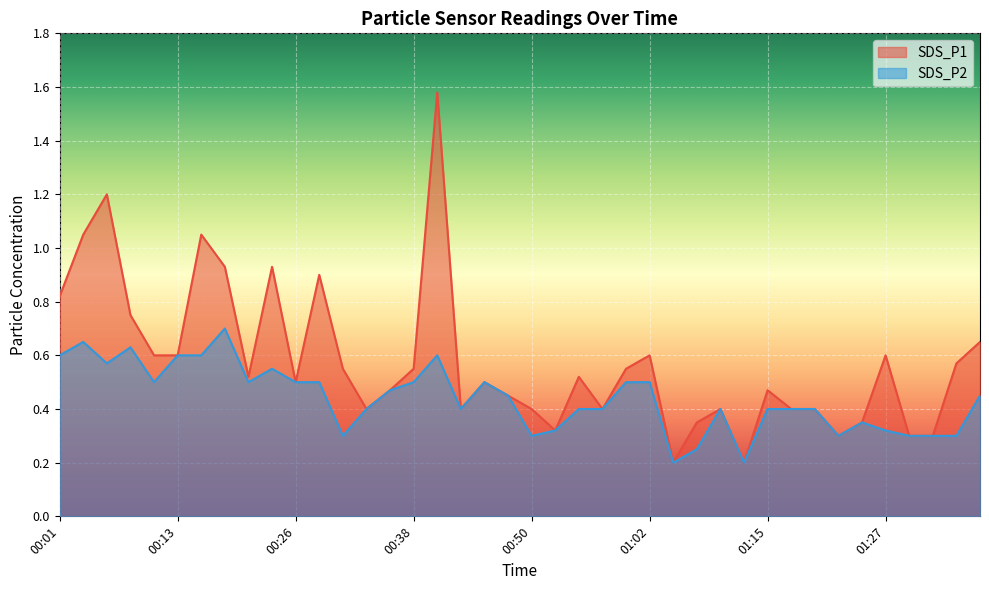

Which has a higher value, 01:05 or 00:06?

00:06